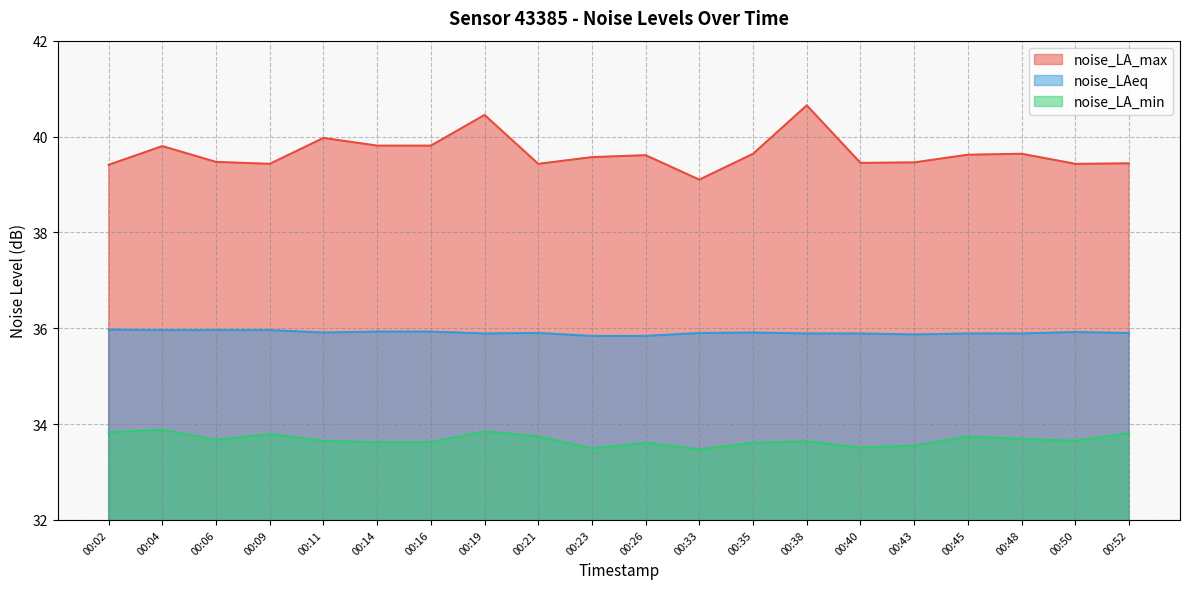

Does the chart have visible grid lines?

Yes